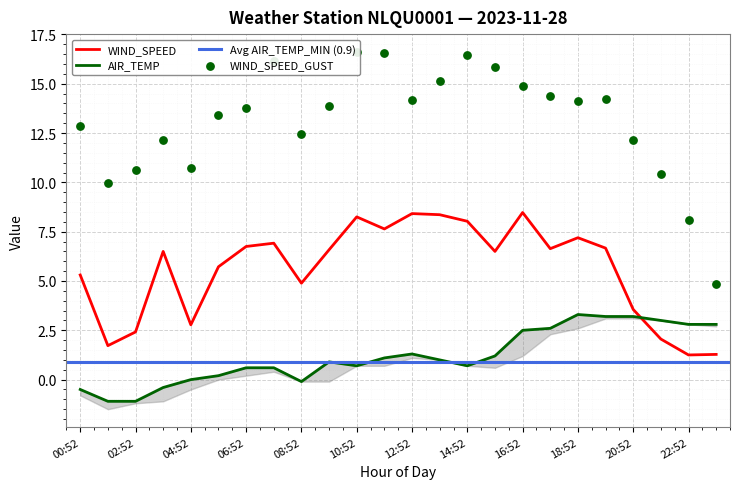

Which series has the largest total across all categories?

WIND_SPEED_GUST